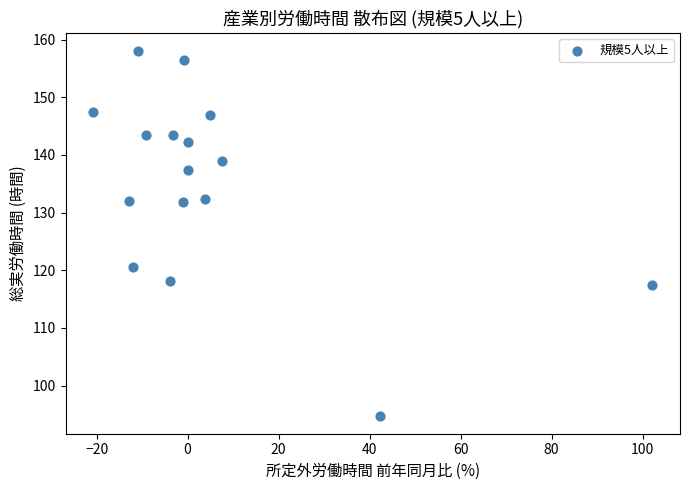

What is the range of Y values (max minus min)?

63.2